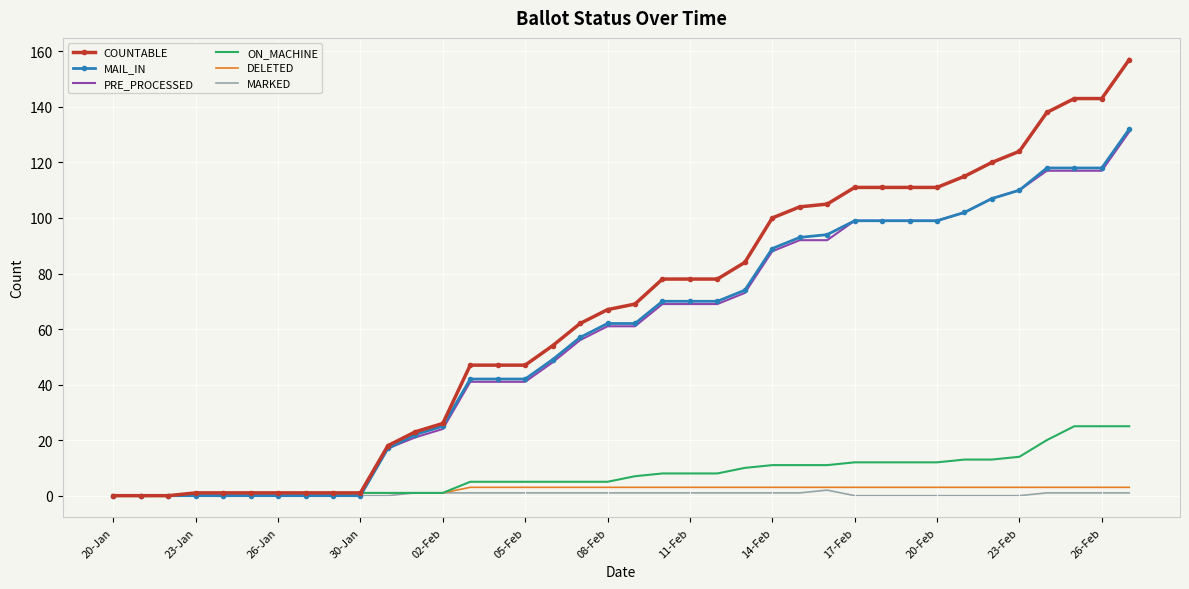

What is the maximum value shown in the chart?

157